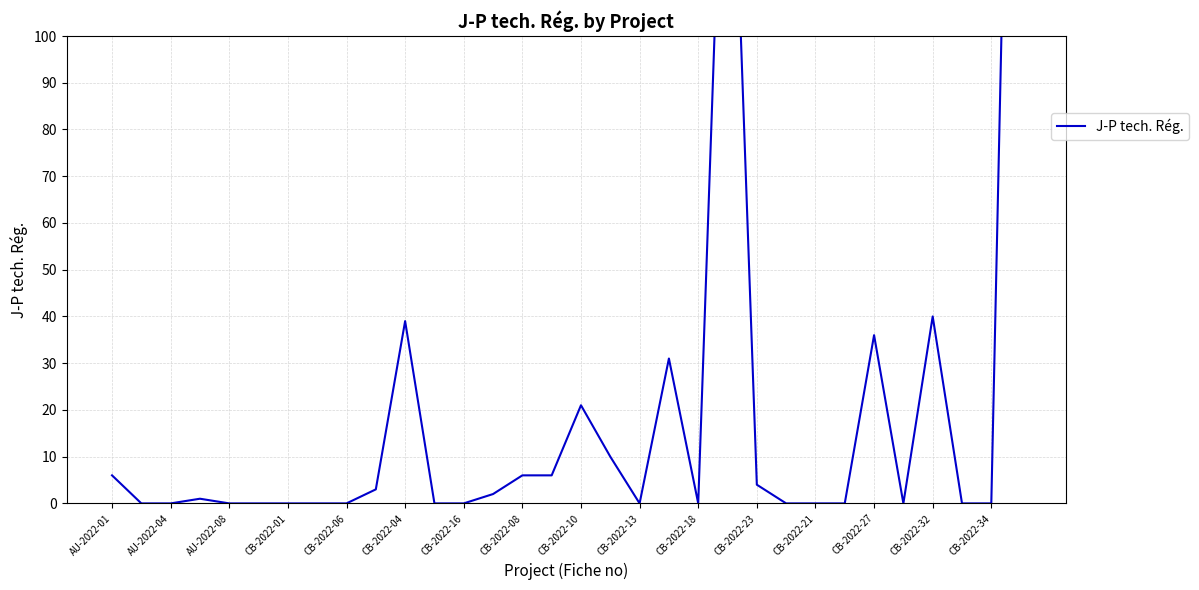

What is the greatest value displayed?

290